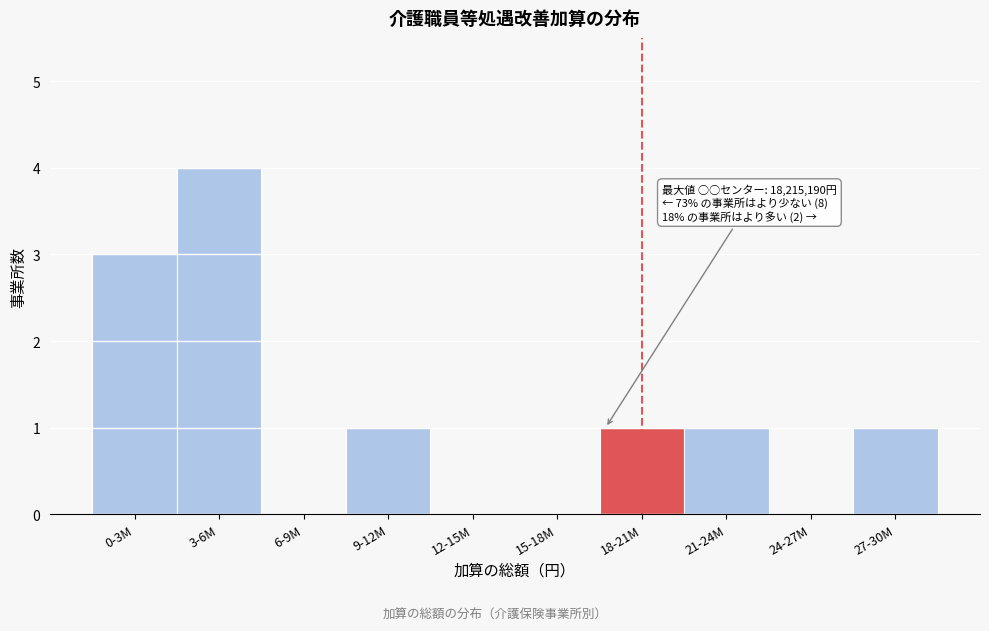

Reading left to right, list all the values displayed in this chart.

0-3M=3	3-6M=4	6-9M=0	9-12M=1	12-15M=0	15-18M=0	18-21M=1	21-24M=1	24-27M=0	27-30M=1